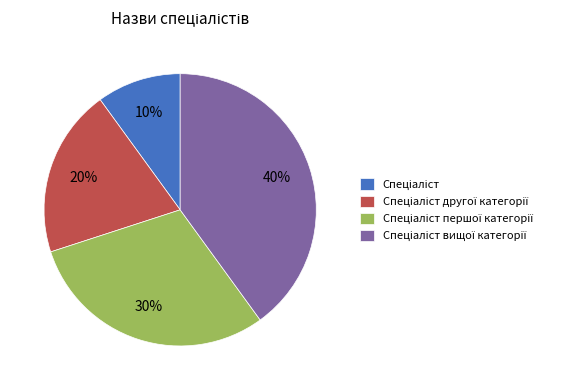

Is there a majority slice in this chart?

No